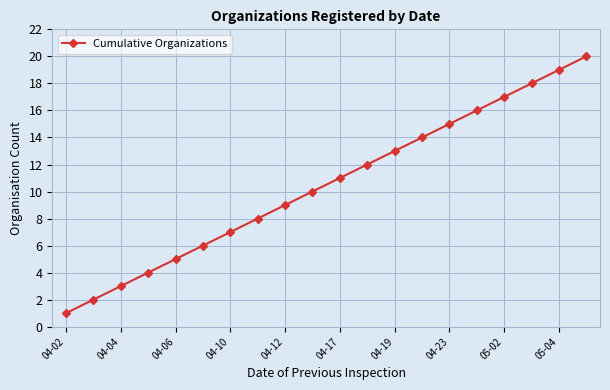

What is the sum of all values?

210